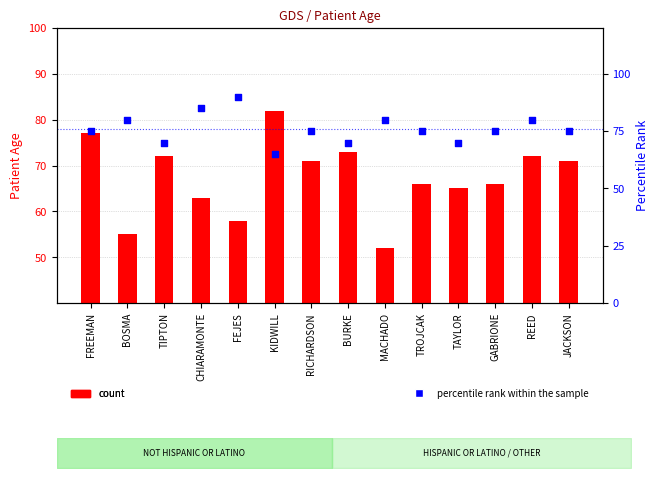

Which series has the largest total across all categories?

percentile rank within the sample